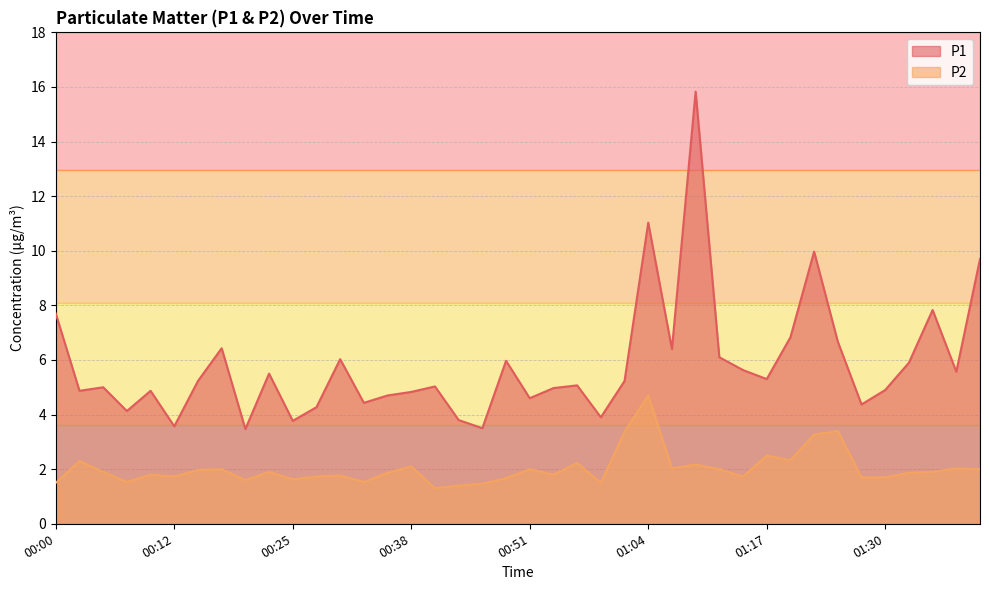

True or false: P2 and P1 cross at least once.

False